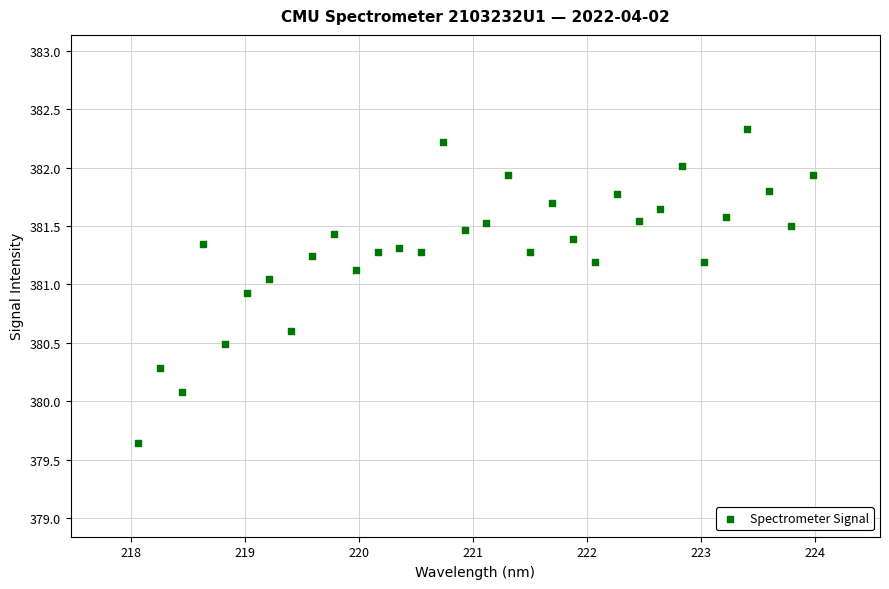

What is the range of Y values (max minus min)?

2.7